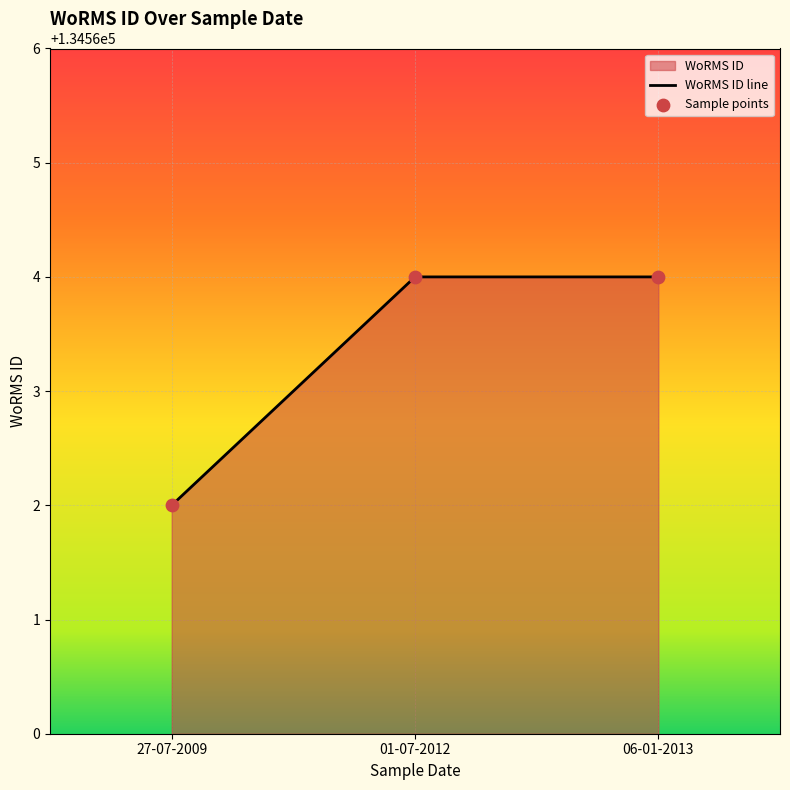

Which series has the largest total across all categories?

WoRMS ID line